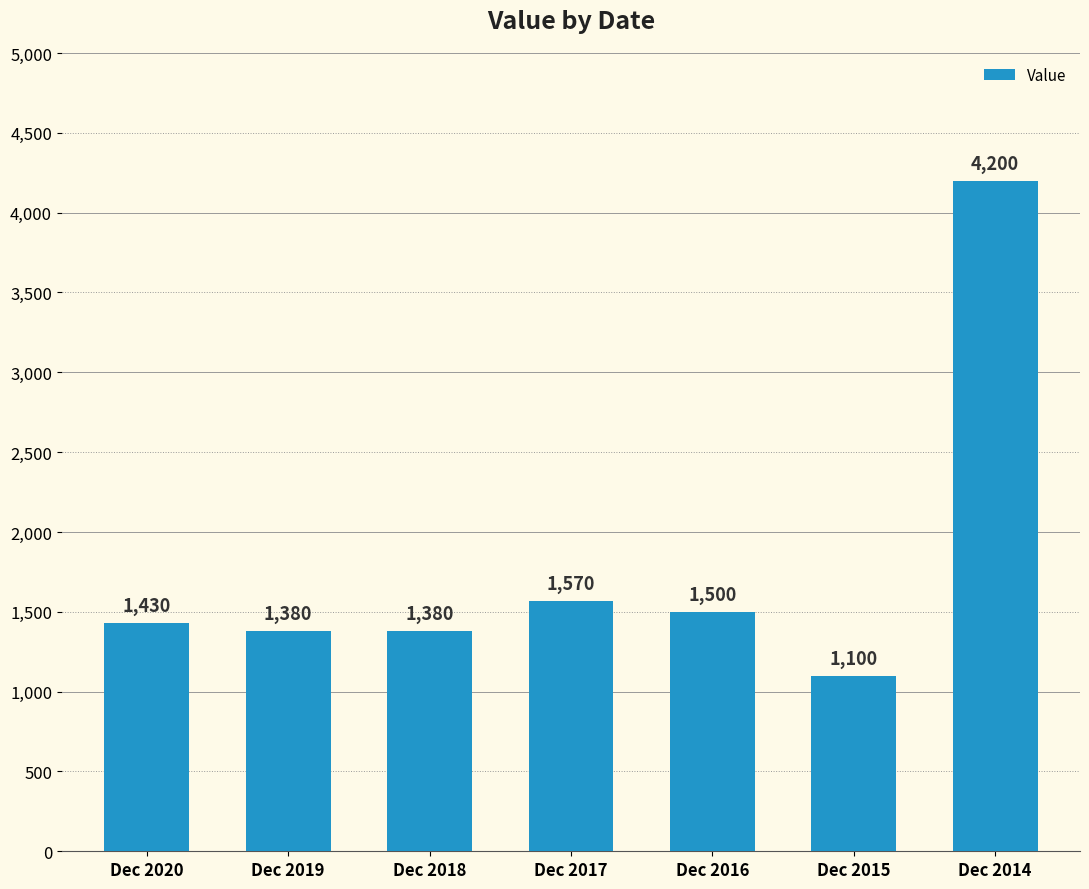

Reading left to right, extract all data points from this chart.

Dec 2020=1430	Dec 2019=1380	Dec 2018=1380	Dec 2017=1570	Dec 2016=1500	Dec 2015=1100	Dec 2014=4200